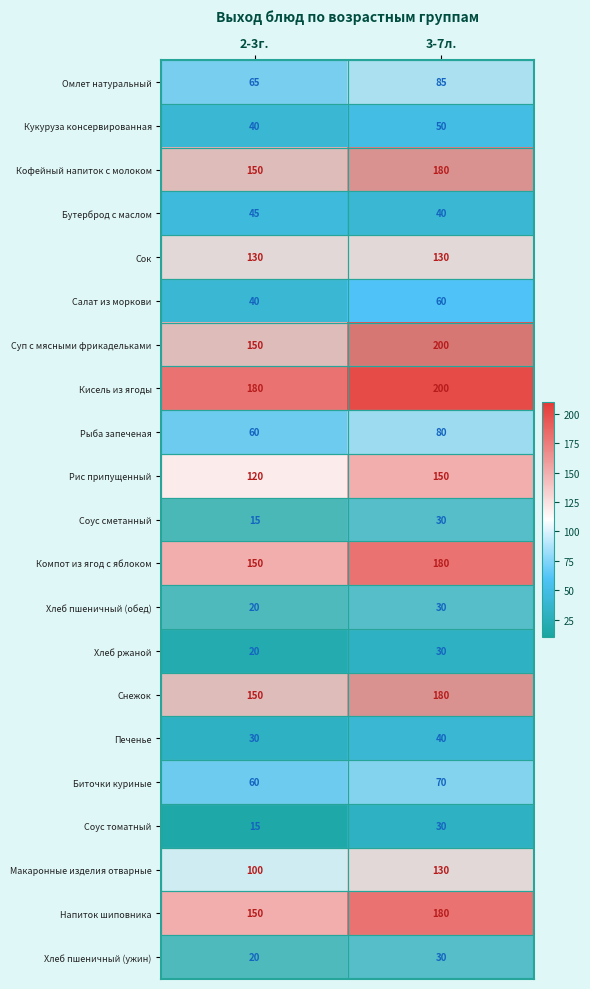

Which series has the largest total across all categories?

Кисель из ягоды